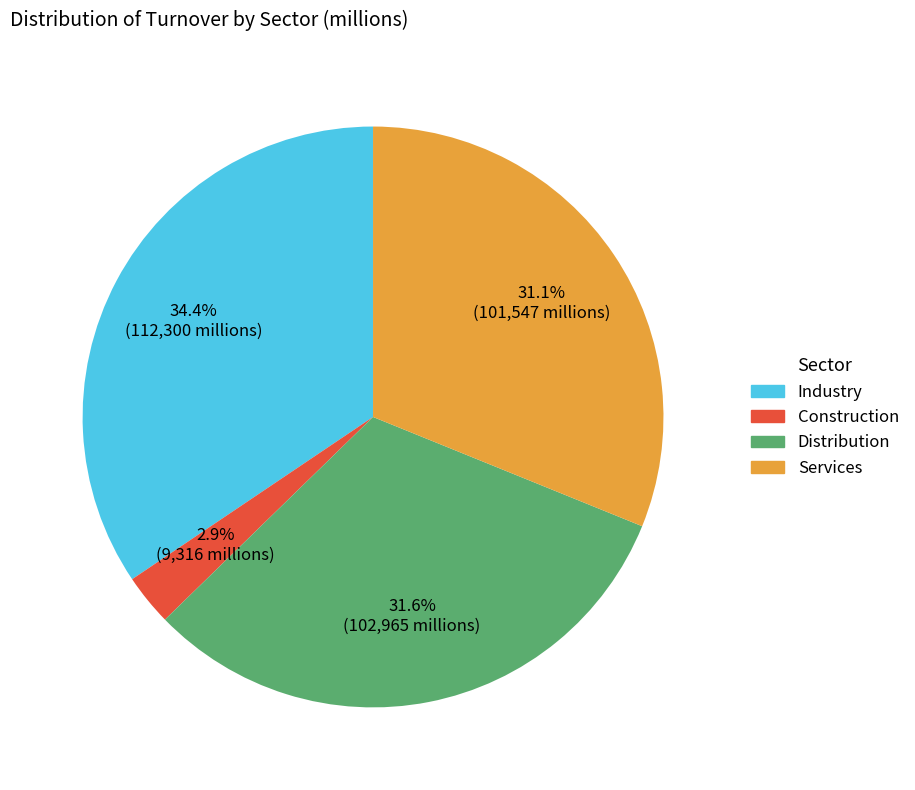

Do Construction and Services together represent more than half of the pie?

No